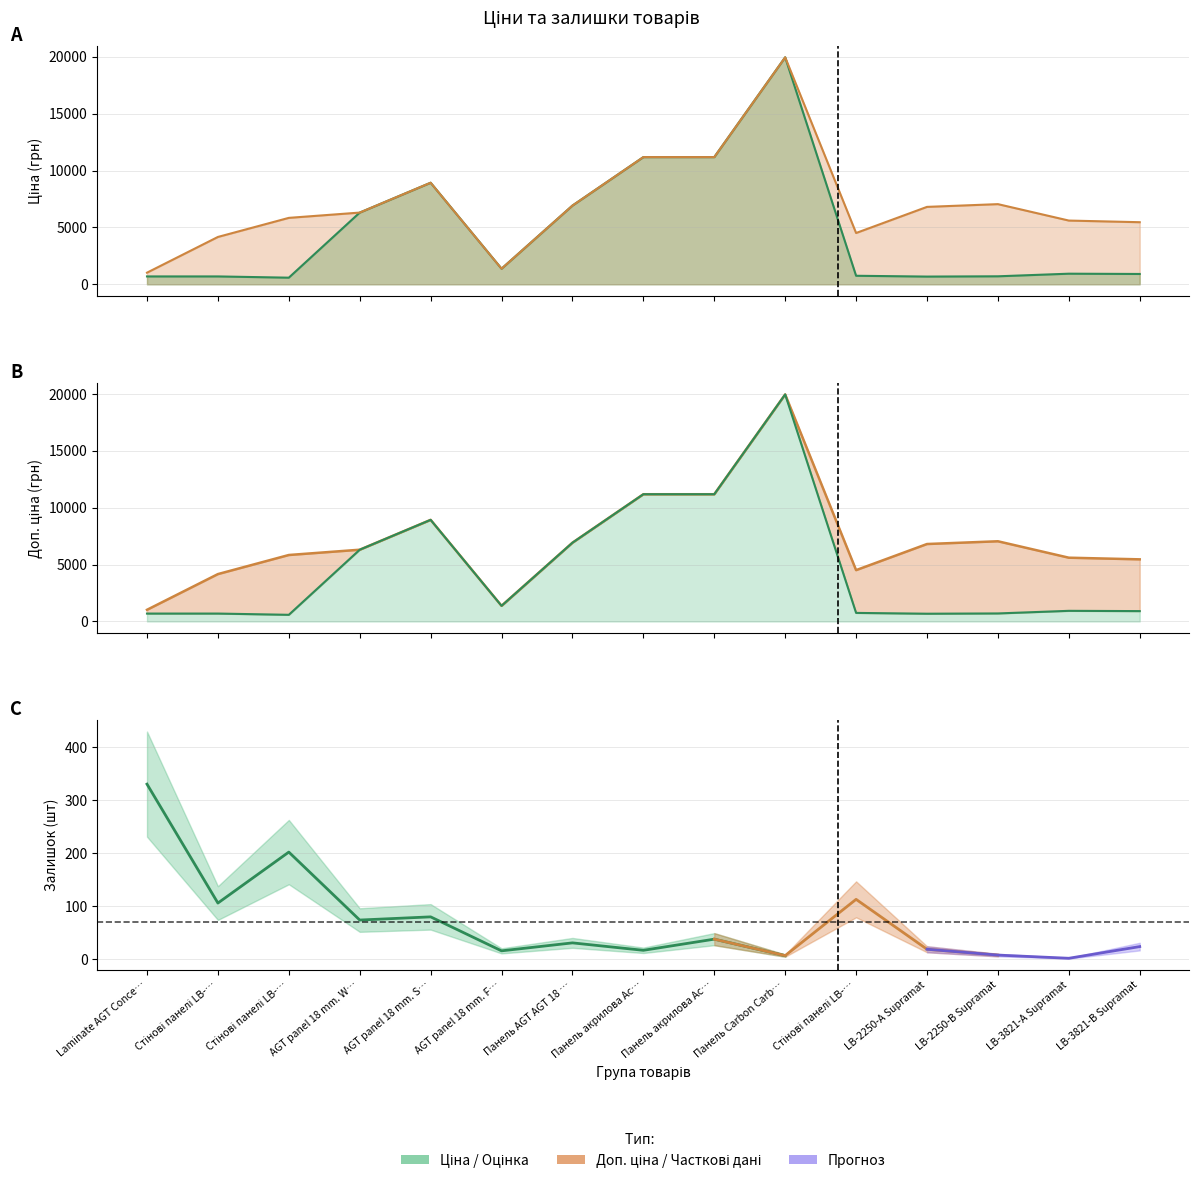

What is the maximum value shown in the chart?

19964.2